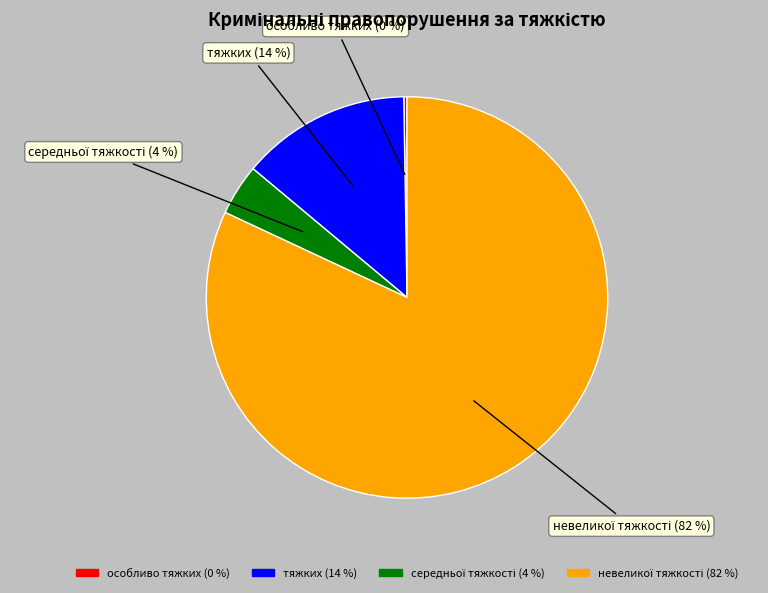

Is there a majority slice in this chart?

Yes